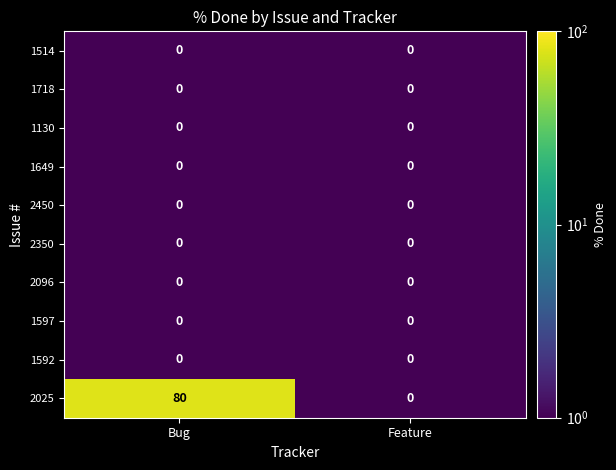

Reading right to left, what are all the values shown in this chart?

1514: Feature=0	Bug=0
1718: Feature=0	Bug=0
1130: Feature=0	Bug=0
1649: Feature=0	Bug=0
2450: Feature=0	Bug=0
2350: Feature=0	Bug=0
2096: Feature=0	Bug=0
1597: Feature=0	Bug=0
1592: Feature=0	Bug=0
2025: Feature=0	Bug=80